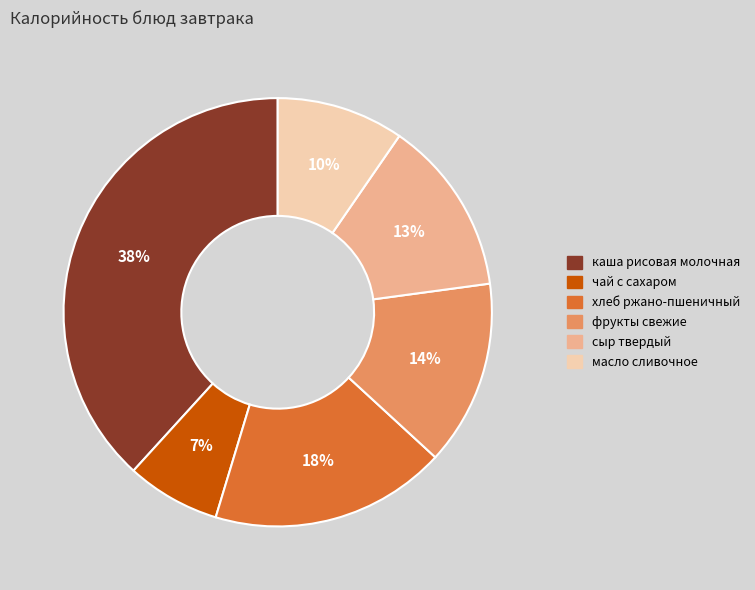

Rank the categories by value from lowest to highest.

чай с сахаром, масло сливочное, сыр твердый, фрукты свежие, хлеб ржано-пшеничный, каша рисовая молочная